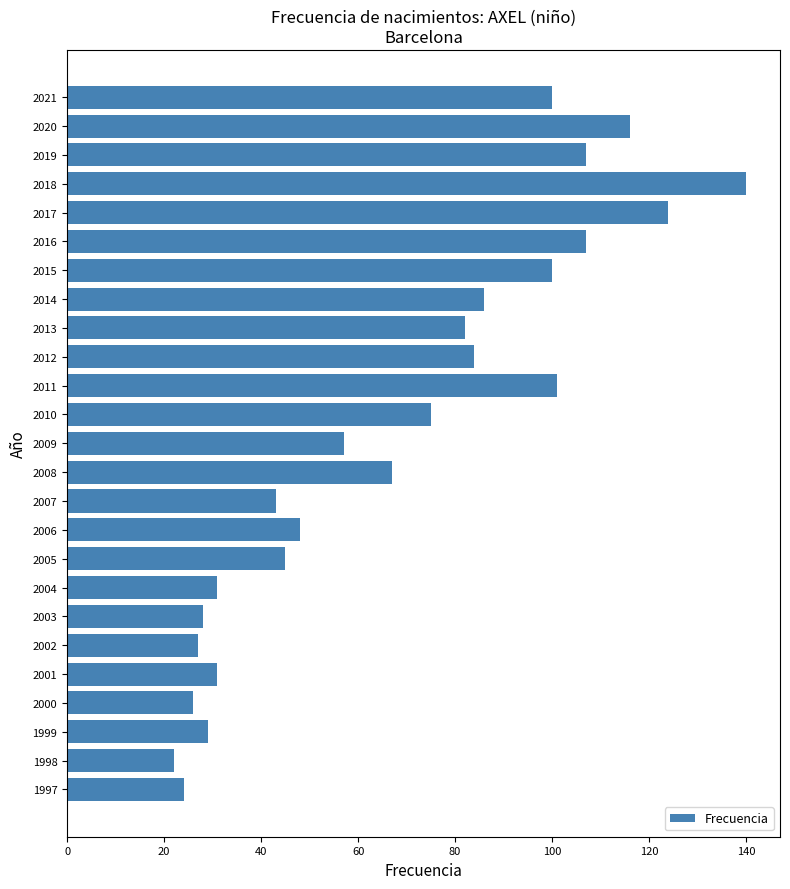

What is the difference between the maximum and second lowest values?

116